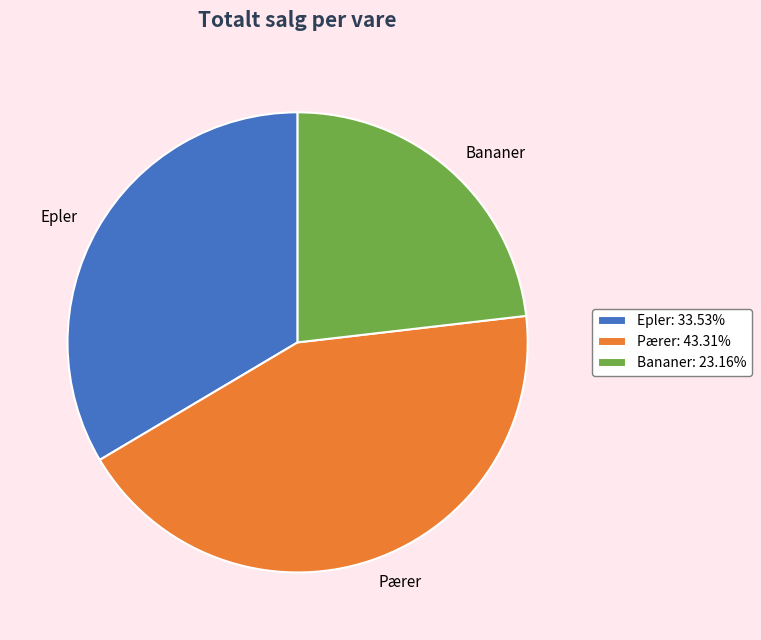

Which category has the biggest portion of the pie?

Pærer